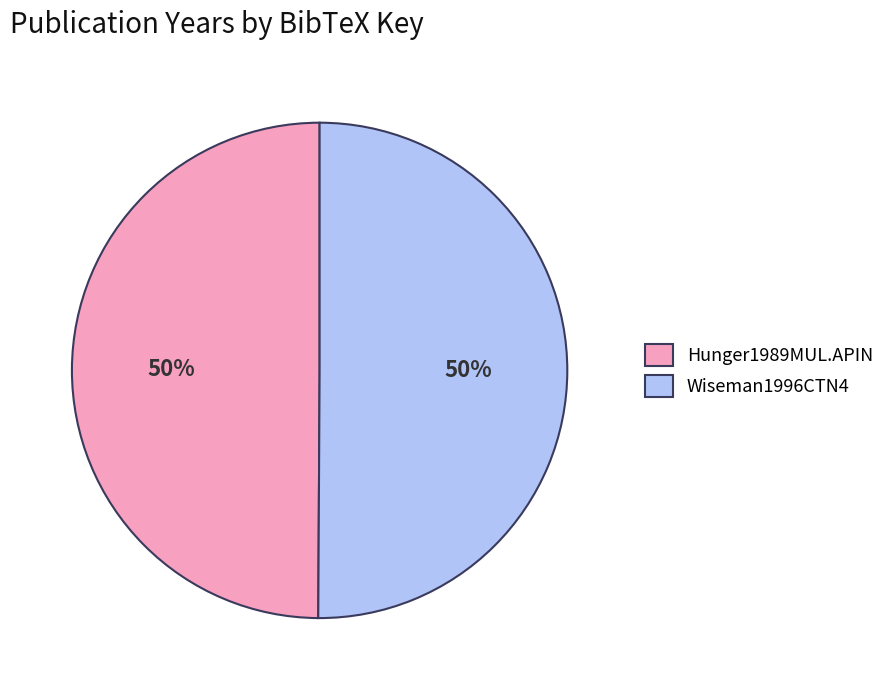

Combined, do Wiseman1996CTN4 and Hunger1989MUL.APIN account for over 50%?

Yes